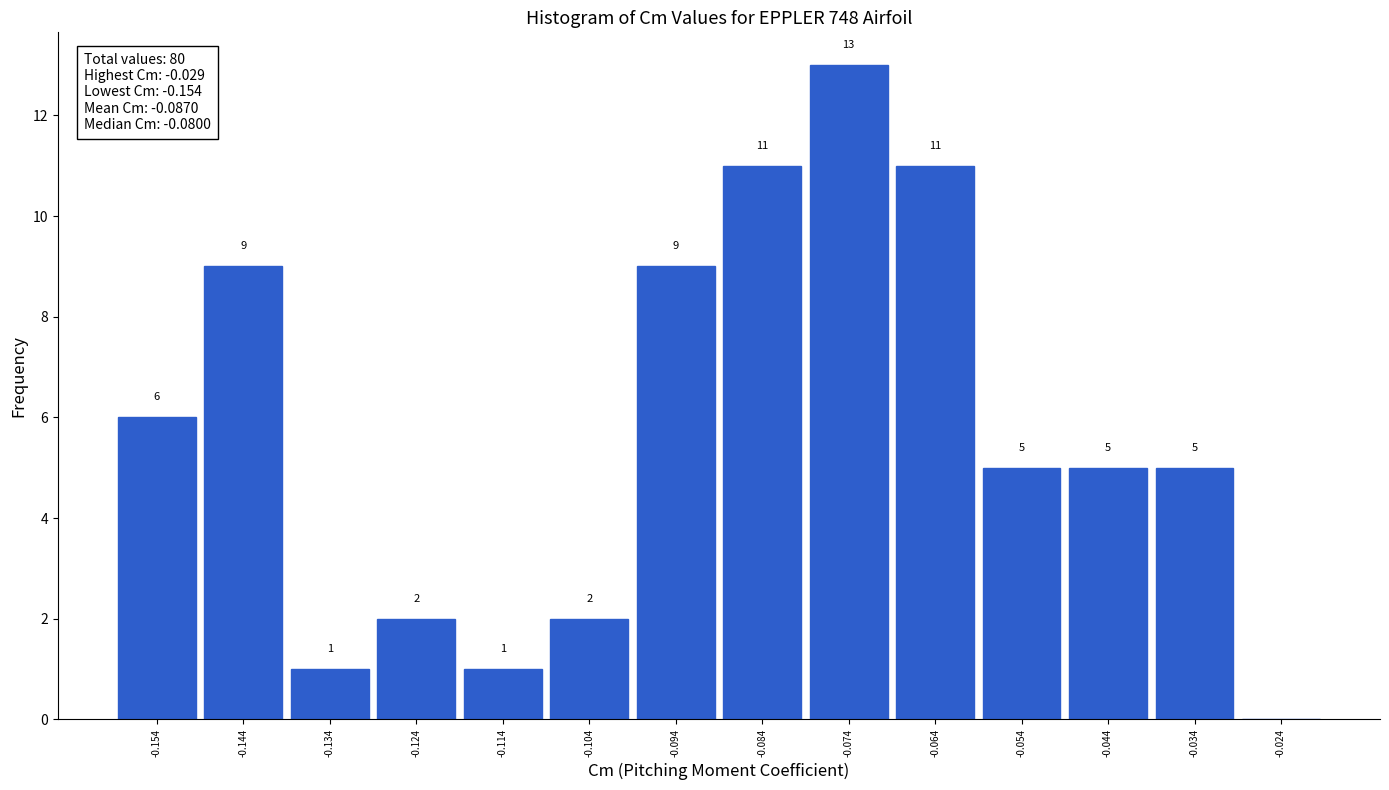

Which range on the x-axis has the tallest bar?

-0.079 to -0.069